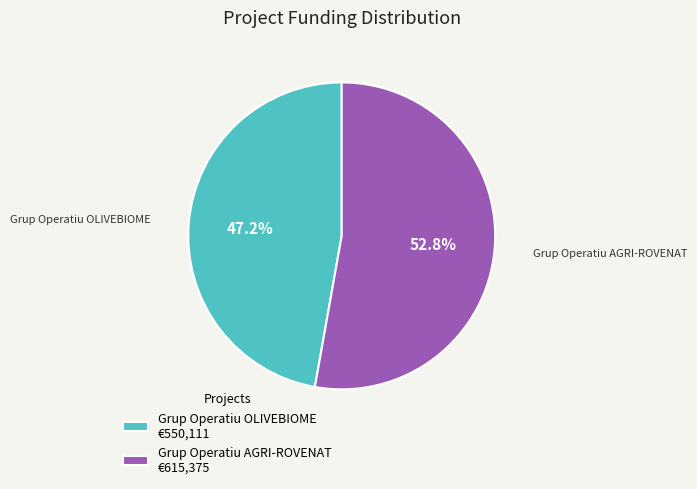

To the nearest percent, what is the average slice percentage?

50%